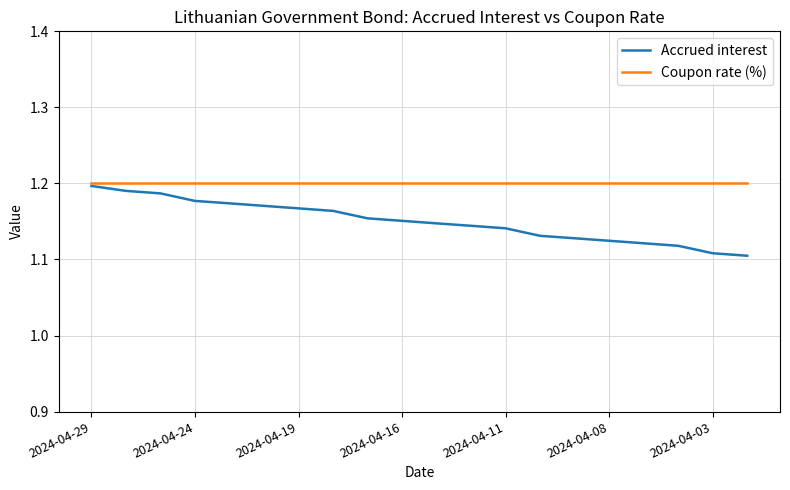

Which series has the widest spread of values?

Accrued interest